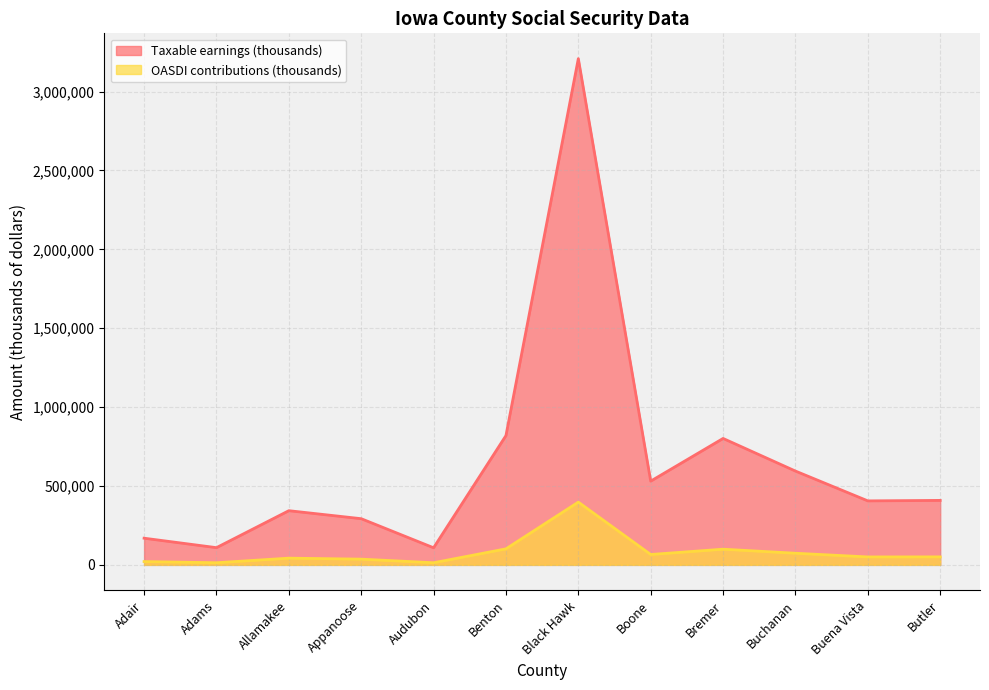

True or false: OASDI contributions (thousands) and Taxable earnings (thousands) intersect in this chart.

False